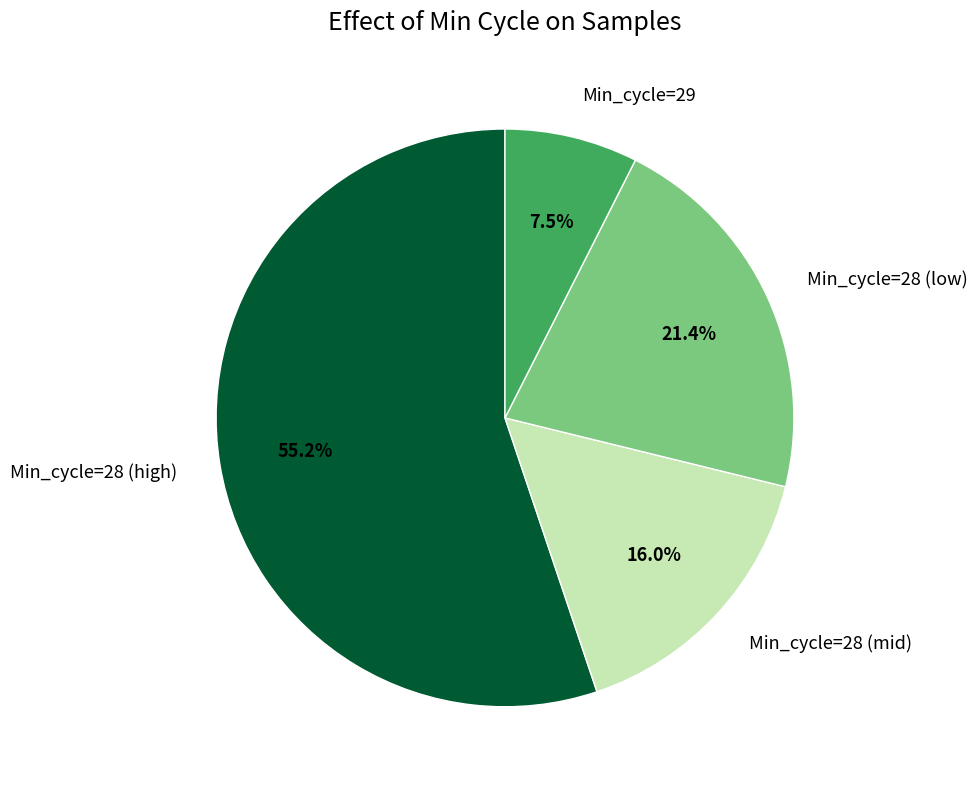

Is the sum of Min_cycle=28 (high) and Min_cycle=28 (mid) greater than half?

Yes